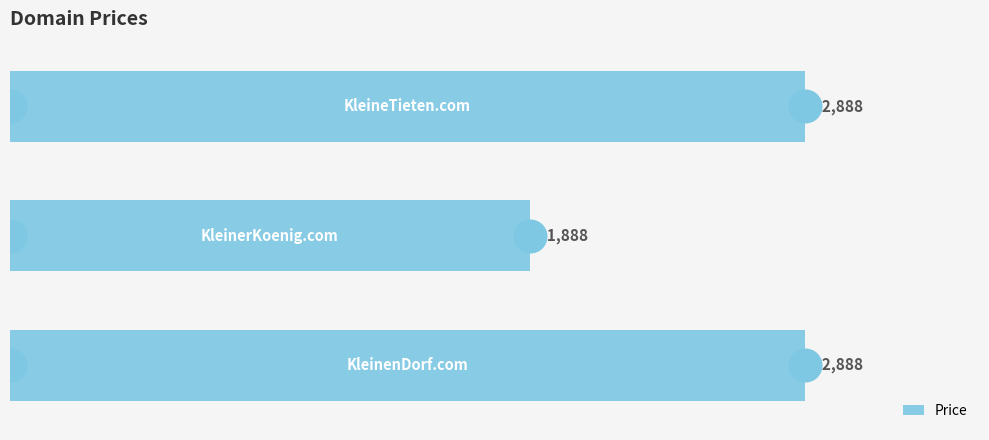

What is the ratio of the value at 2 to the value at 1?

1.5